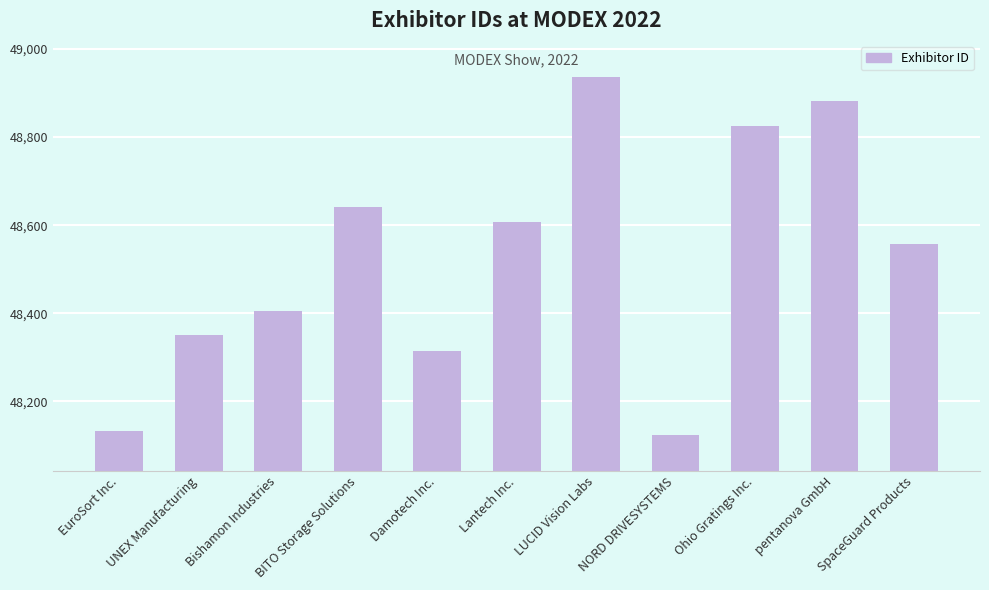

Reading right to left, transcribe all the data shown in this chart.

SpaceGuard Products=48557	pentanova GmbH=48883	Ohio Gratings Inc.=48826	NORD DRIVESYSTEMS=48124	LUCID Vision Labs=48937	Lantech Inc.=48607	Damotech Inc.=48314	BITO Storage Solutions=48642	Bishamon Industries=48405	UNEX Manufacturing=48350	EuroSort Inc.=48132